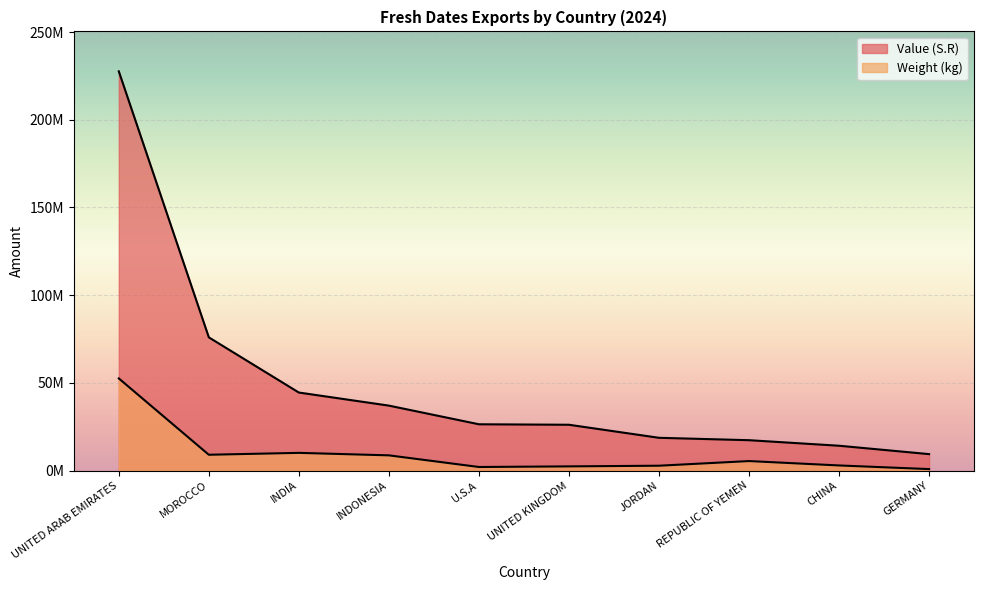

At which category does Weight (kg) reach its first local valley?

MOROCCO